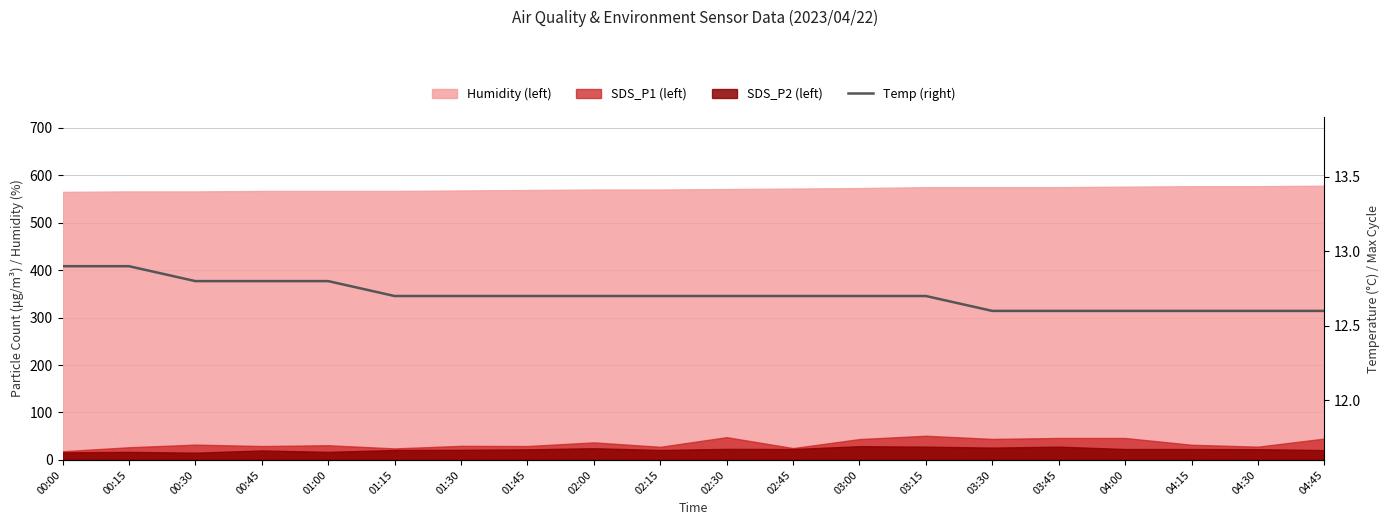

What is the sum of all values?

254.1